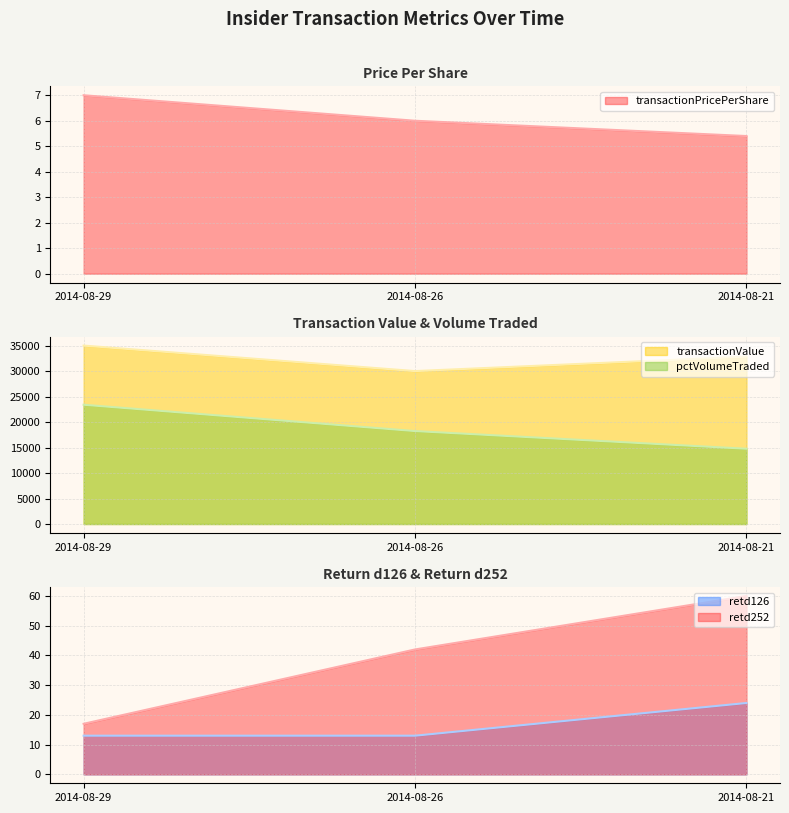

At which category is the sum across all series the highest?

2014-08-29